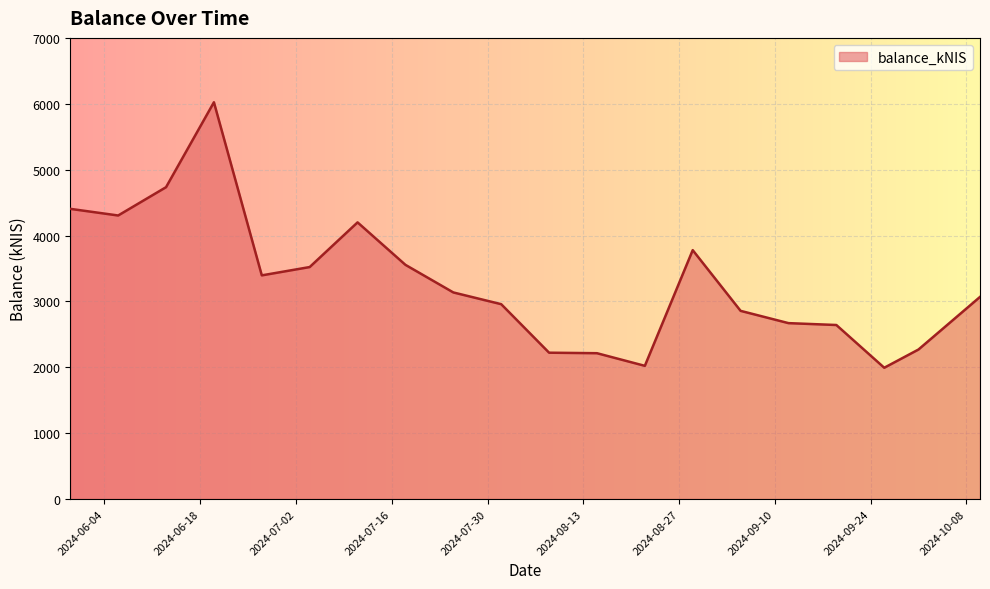

What is the smallest value displayed?

1992.4